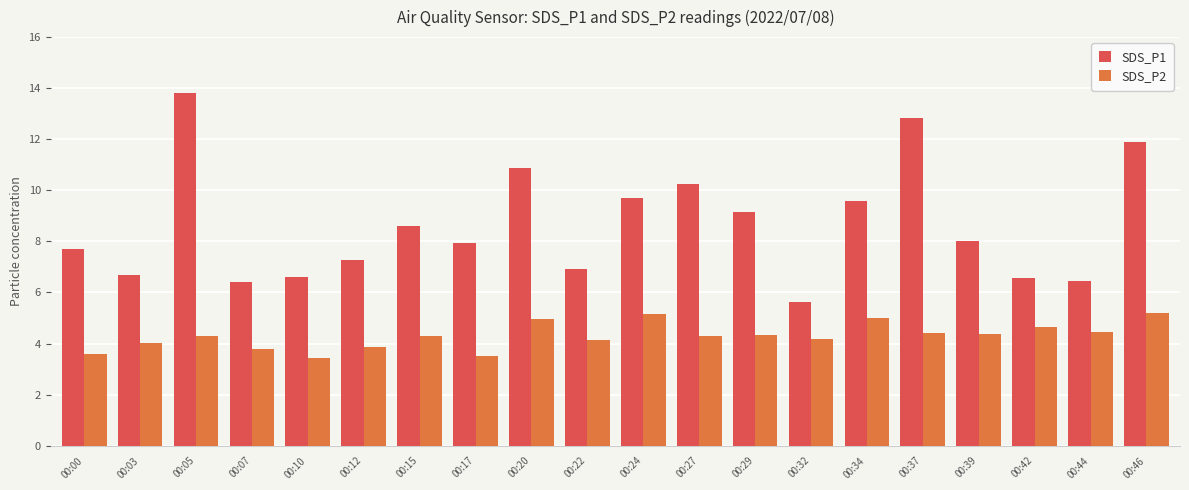

At which label does SDS_P1 first exceed 8?

00:05